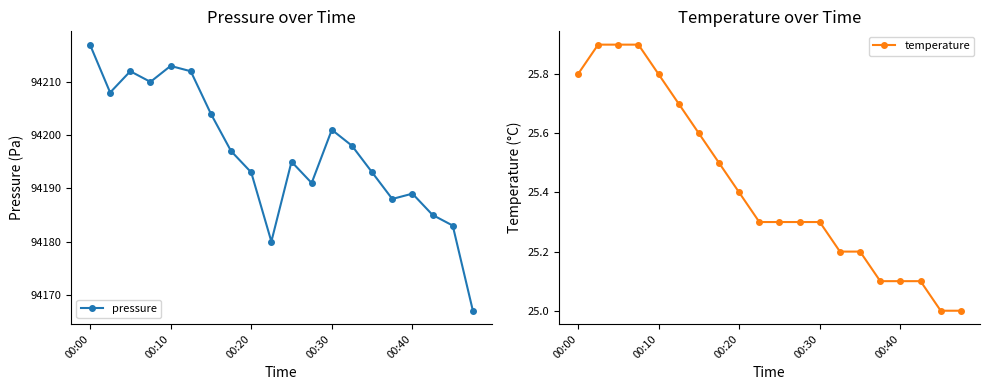

Which series has the largest range (max minus min)?

pressure